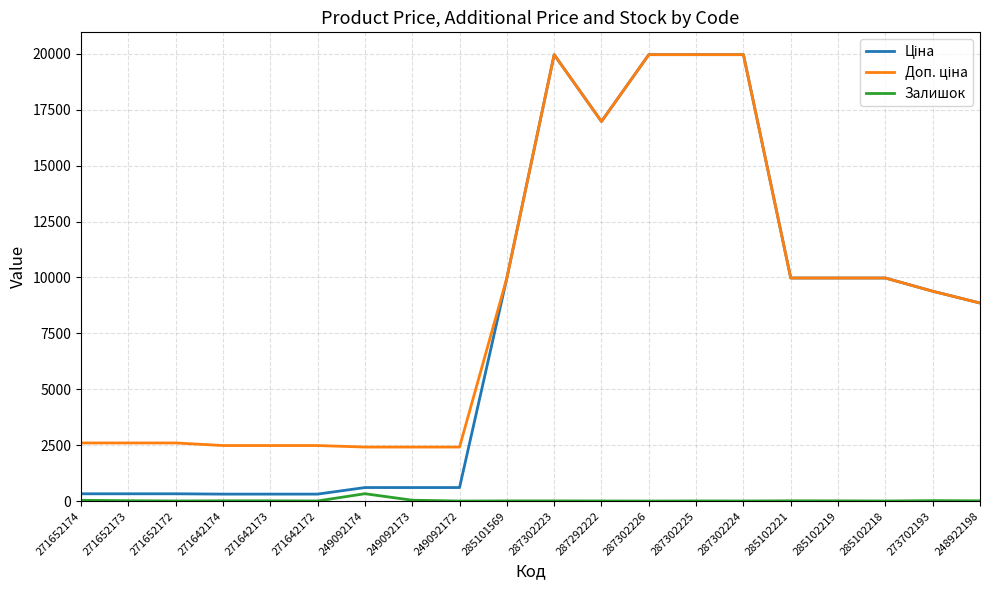

What is the spread (max minus min) of values at 287302226?

19964.2